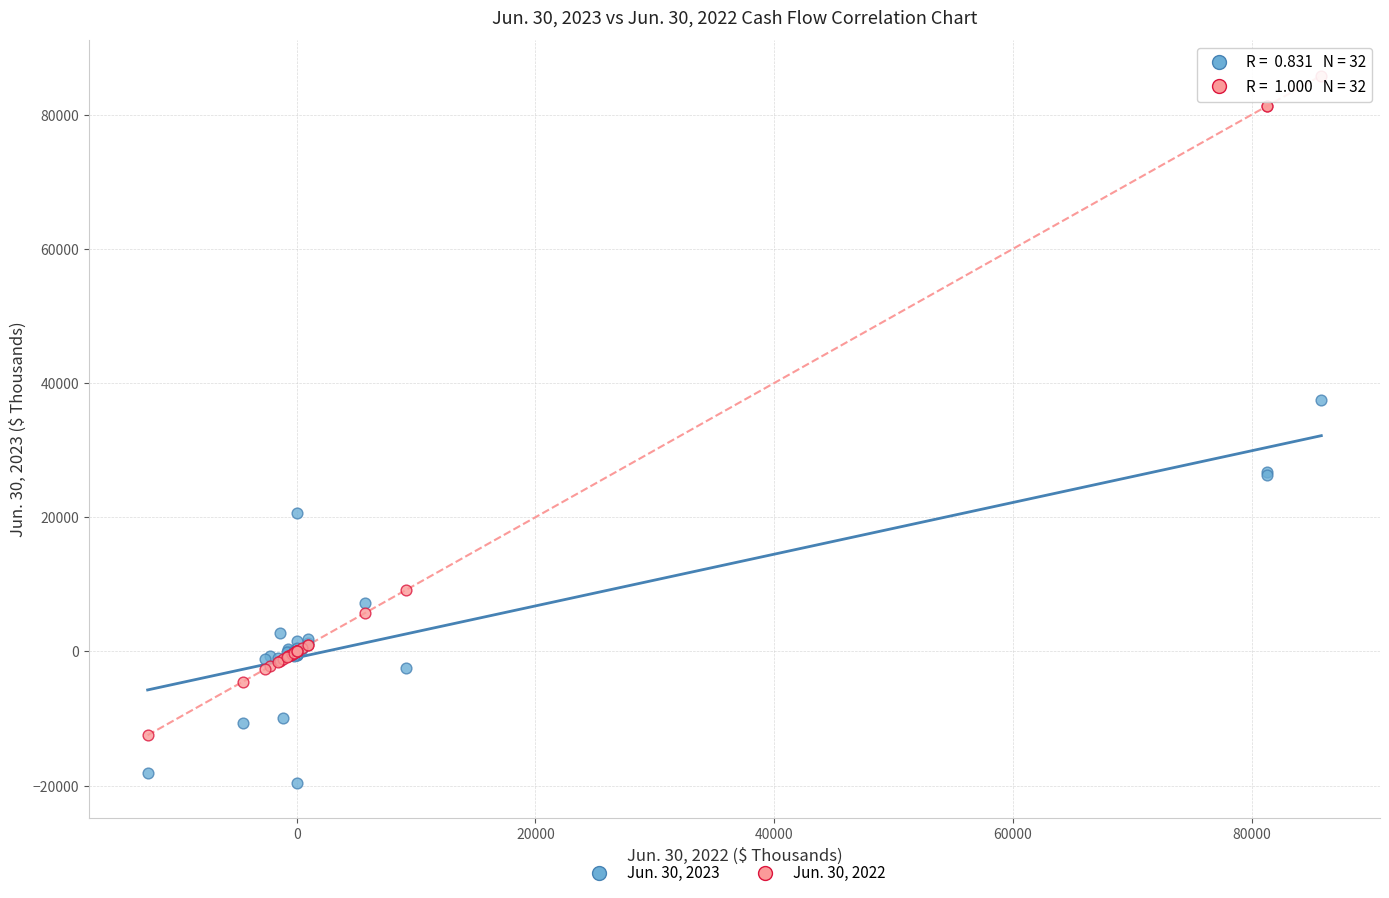

Which series reaches the maximum Y coordinate?

Jun. 30, 2022